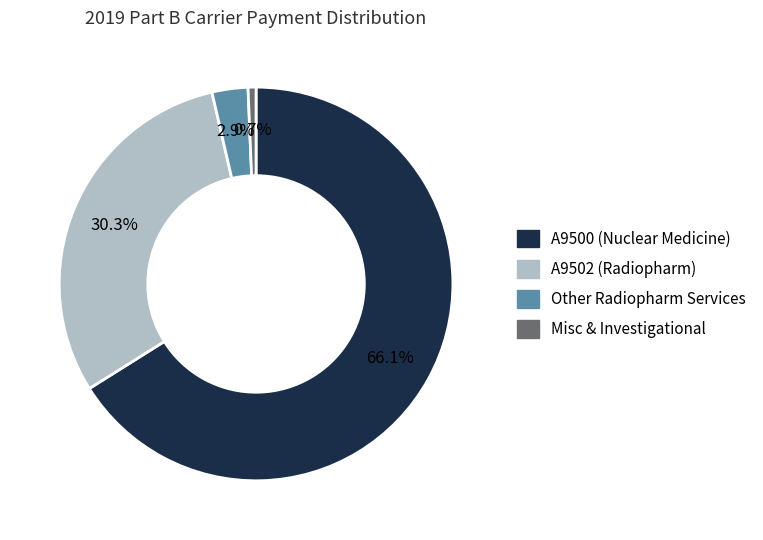

Is there a majority slice in this chart?

Yes